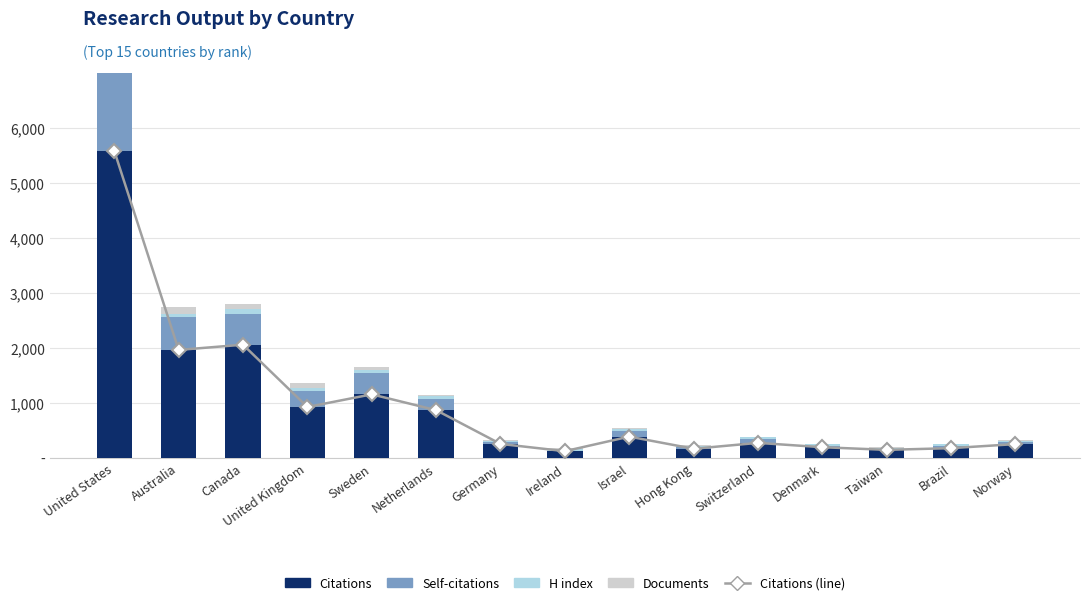

How many series are shown in this chart?

5